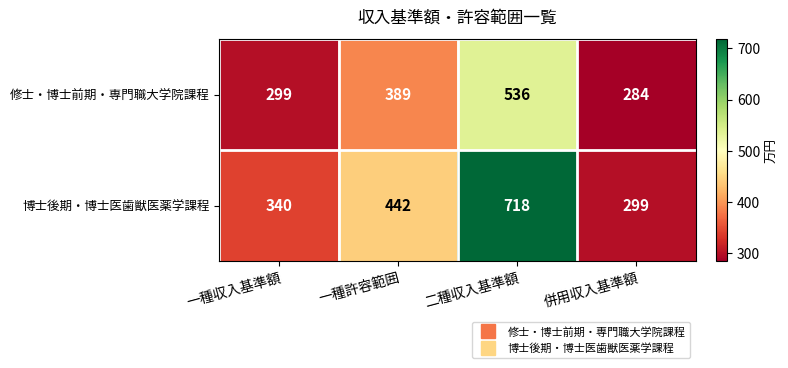

List the series in order of their peak value, highest first.

博士後期・博士医歯獣医薬学課程, 修士・博士前期・専門職大学院課程